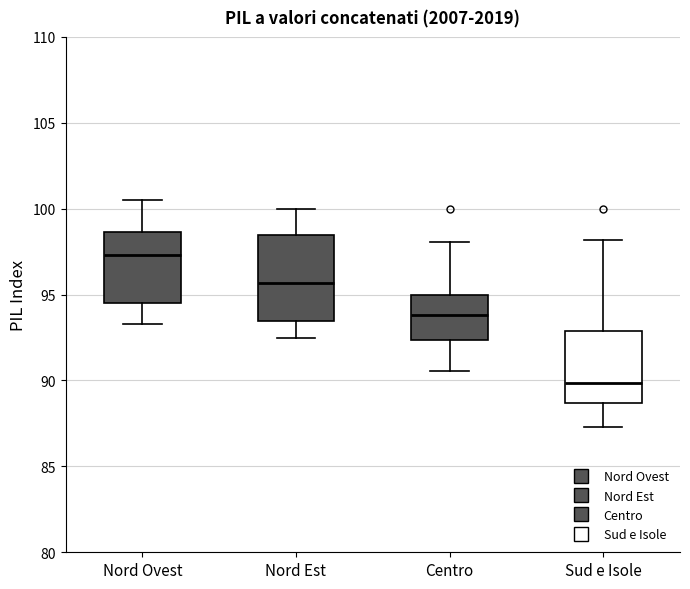

Reading left to right, transcribe this box plot: for each box, give where its median line is, the range the box spans, and where its two whiskers end, as read against the y-axis. The values are not printed on the chart, so give them approximately, as read against the axis.

Nord Ovest: median 97.5, box 94.5 to 98.5, whiskers 93.5 to 100.5
Nord Est: median 95.5, box 93.5 to 98.5, whiskers 92.5 to 100.0
Centro: median 94.0, box 92.5 to 95.0, whiskers 90.5 to 98.0
Sud e Isole: median 90.0, box 88.5 to 93.0, whiskers 87.5 to 98.0